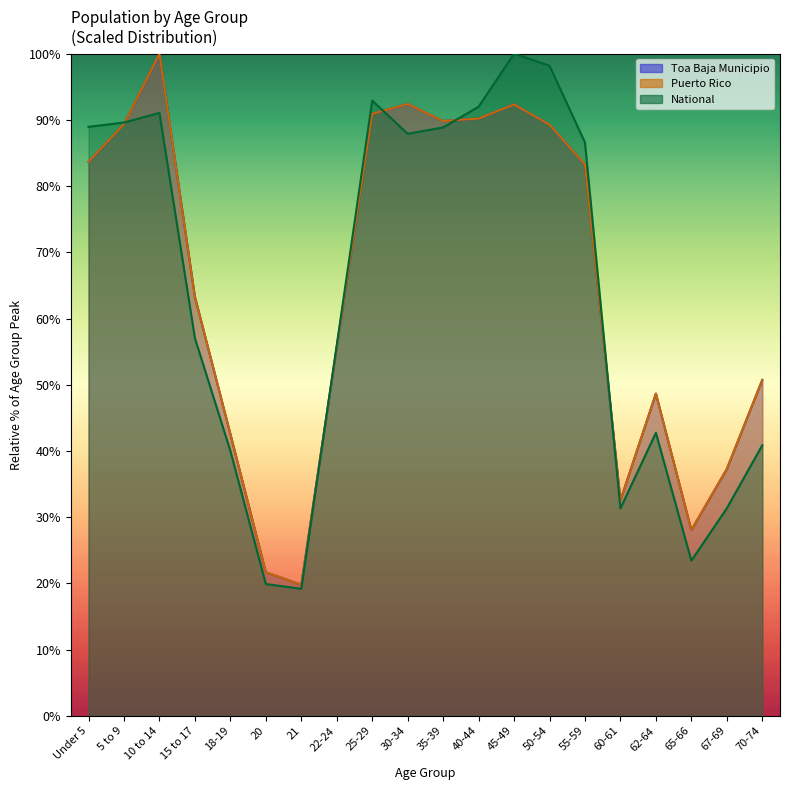

What are all the series names shown in the legend?

Toa Baja Municipio, Puerto Rico, National